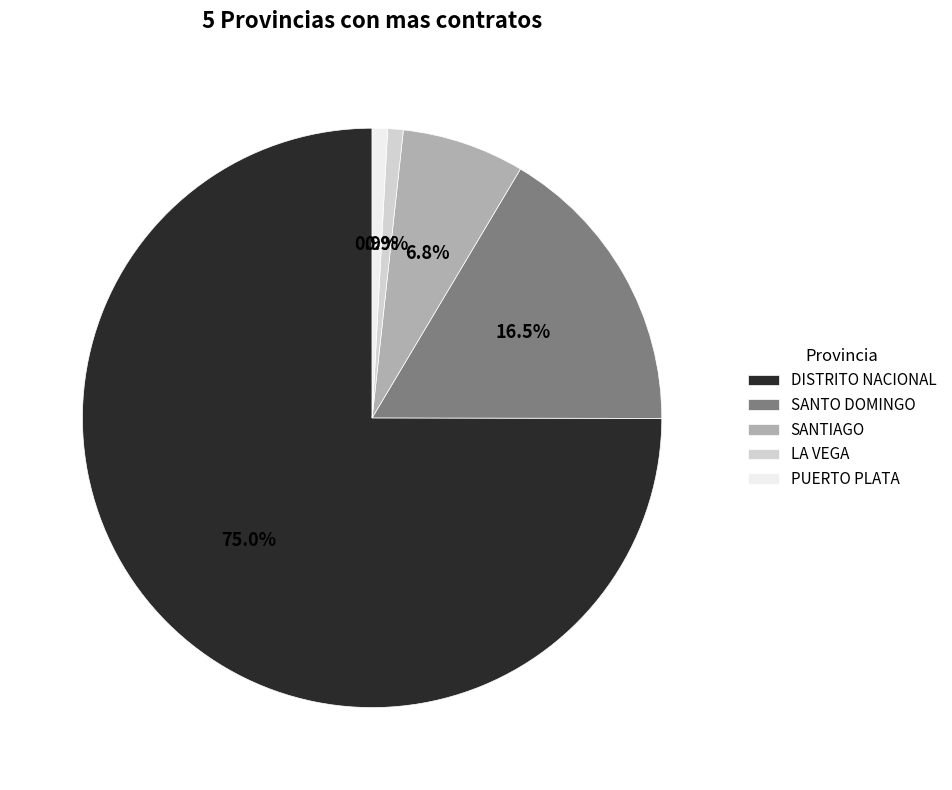

Which slice is the largest?

DISTRITO NACIONAL